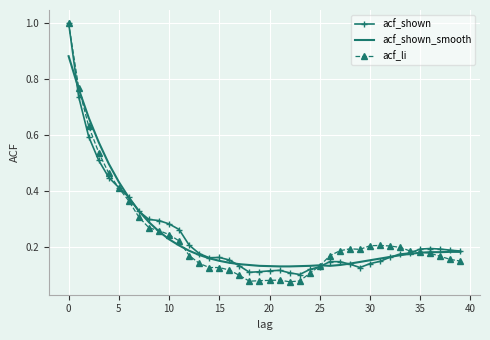

Which series has the largest range (max minus min)?

acf_li